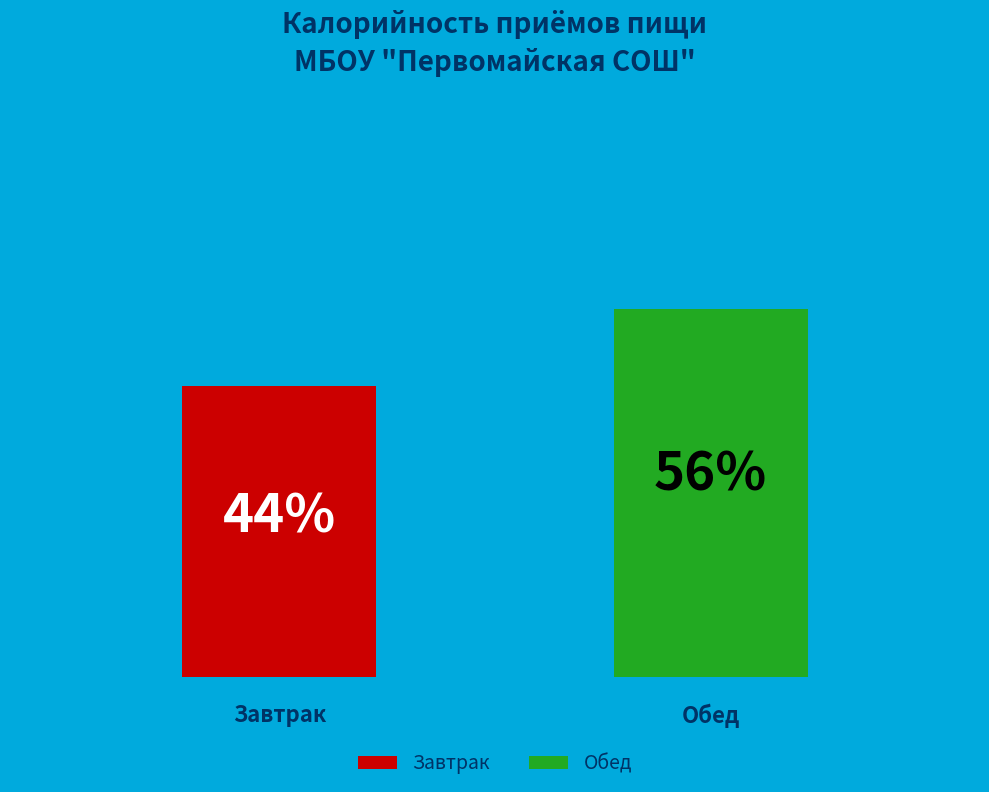

To the nearest percent, what percentage of the pie is Завтрак?

44%